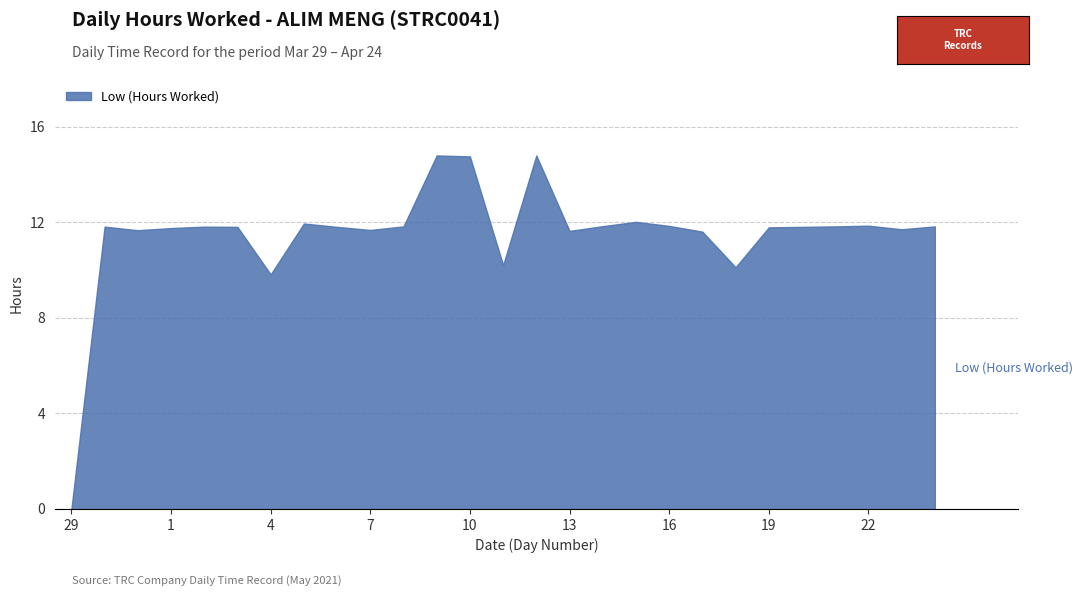

What is the greatest value displayed?

14.8